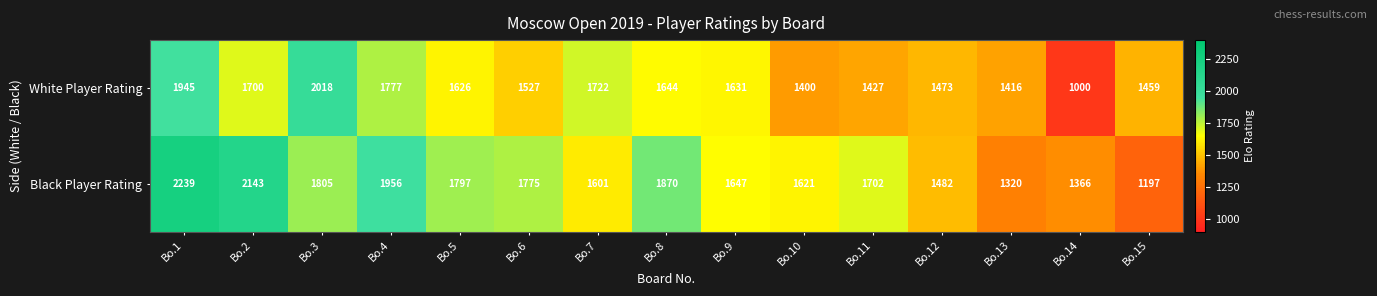

Rank the series by their maximum value, from highest to lowest.

Black Player Rating, White Player Rating